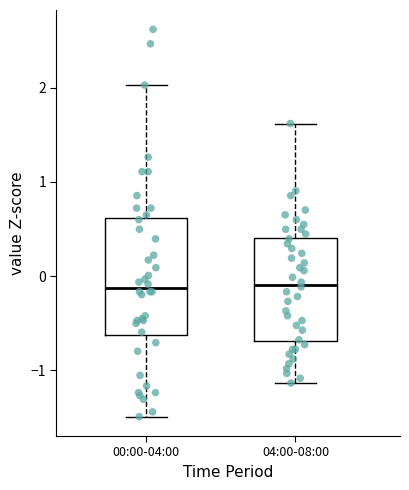

Where does the upper whisker of the box for 04:00-08:00 end on the y-axis? The values are not printed on the chart, so give them approximately, as read against the axis.

1.6